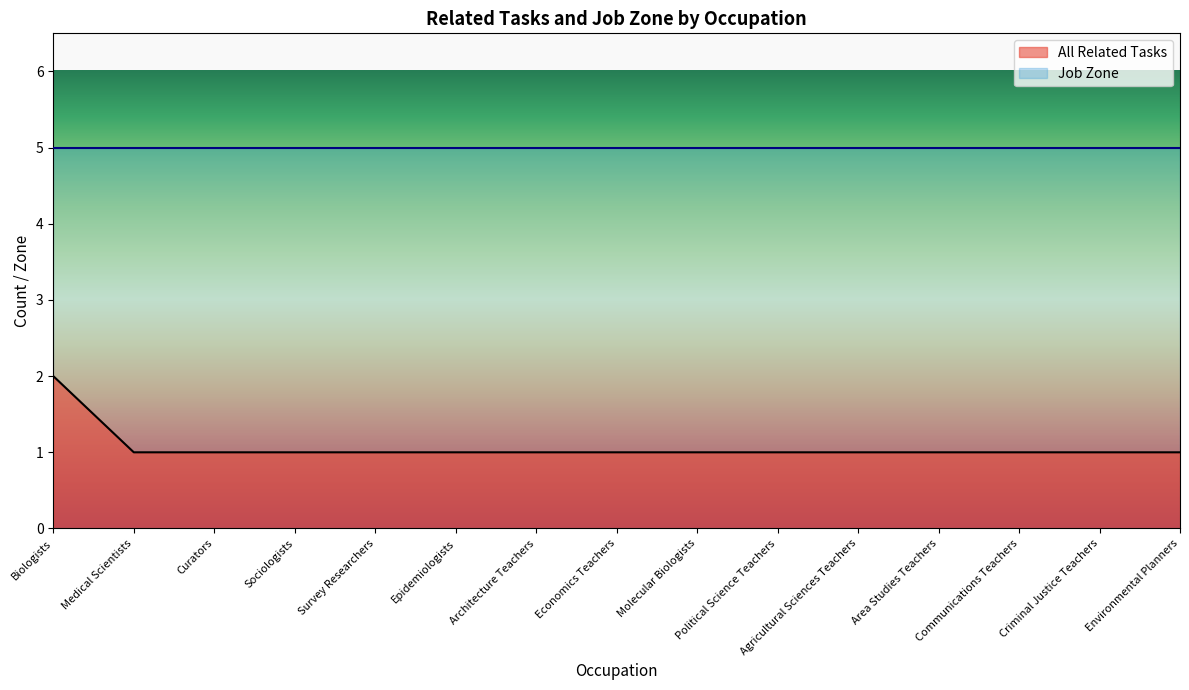

What is the ratio of the value at Communications Teachers to the value at Agricultural Sciences Teachers?

1.0